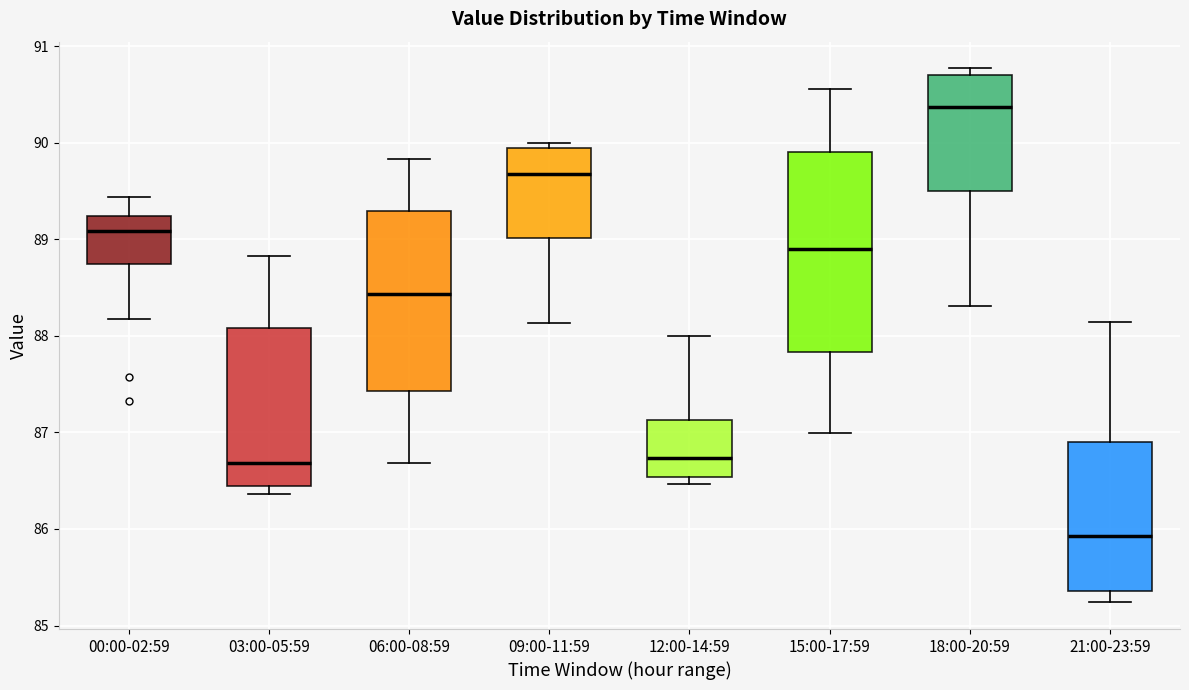

Which box's median line is the lowest?

21:00-23:59